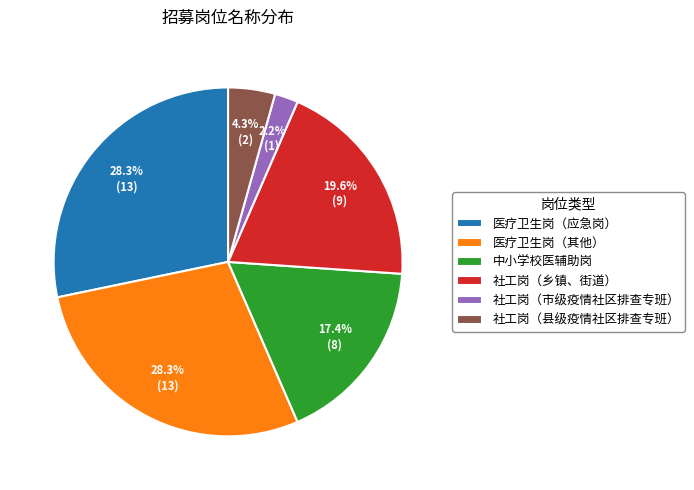

What portion of the pie excludes 医疗卫生岗（其他）?

71.7%